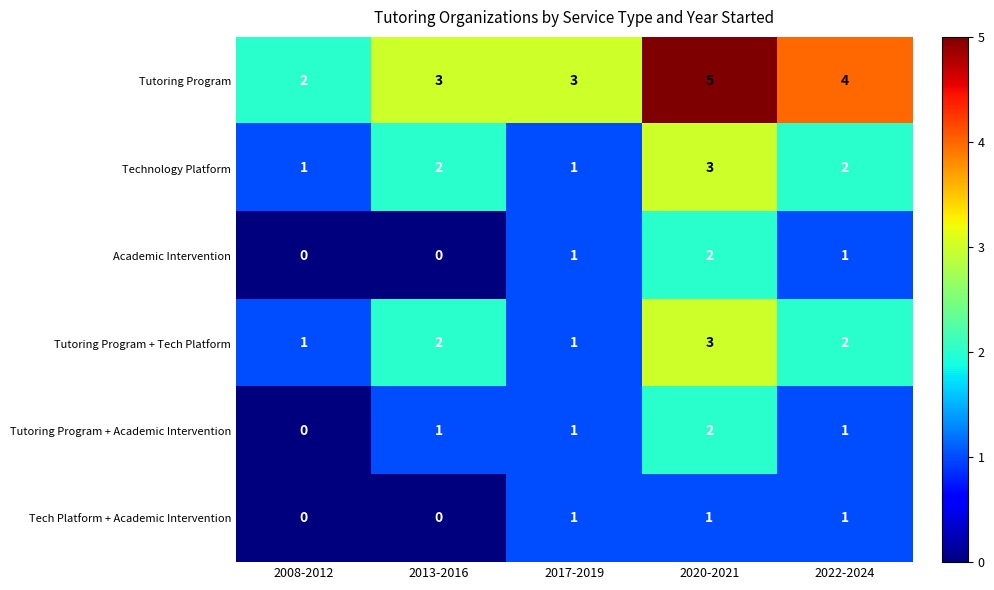

What is the sum of the Tutoring Program + Tech Platform values at 2020-2021 and 2022-2024?

5